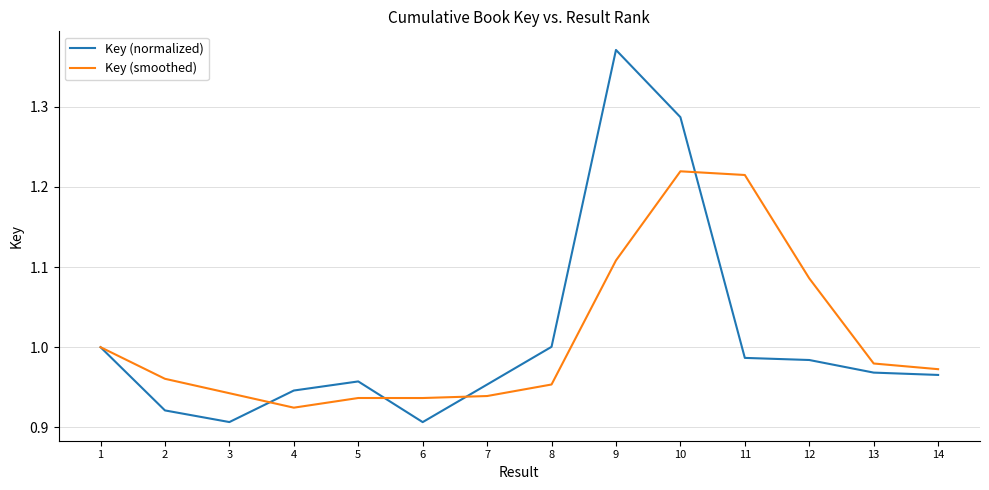

After their last crossing, which series has the higher values: Key (smoothed) or Key (normalized)?

Key (smoothed)